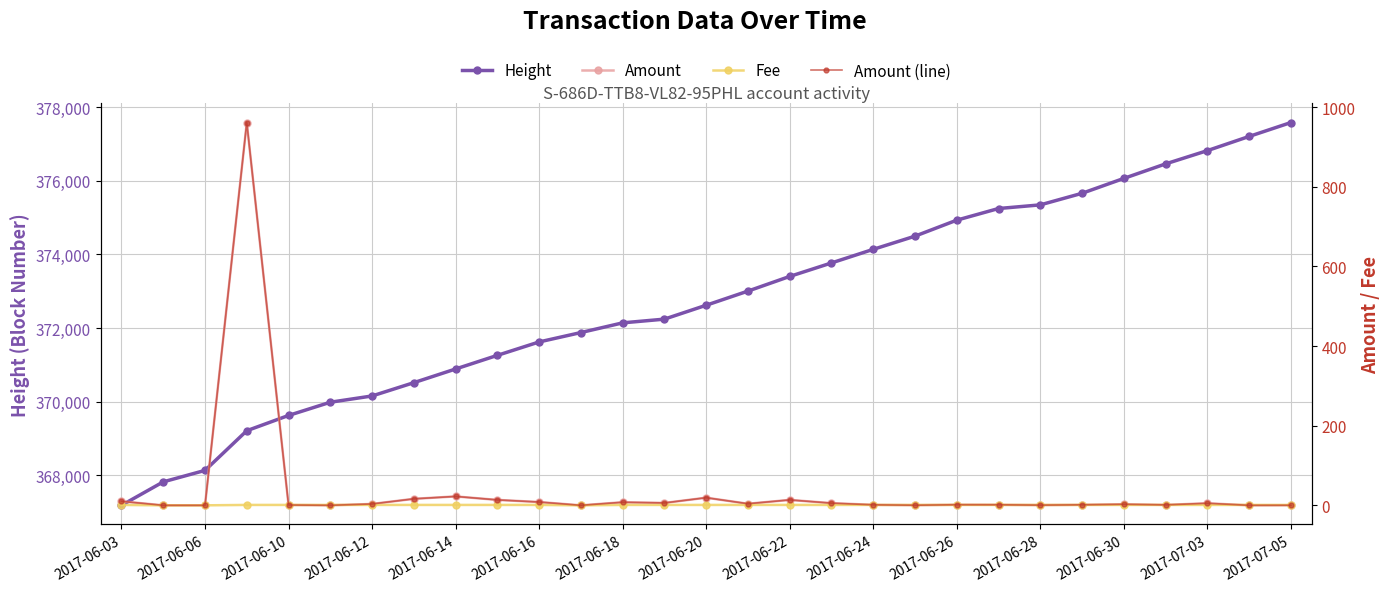

The Height series shows 156296.9 at 2017-06-24. True or false?

False